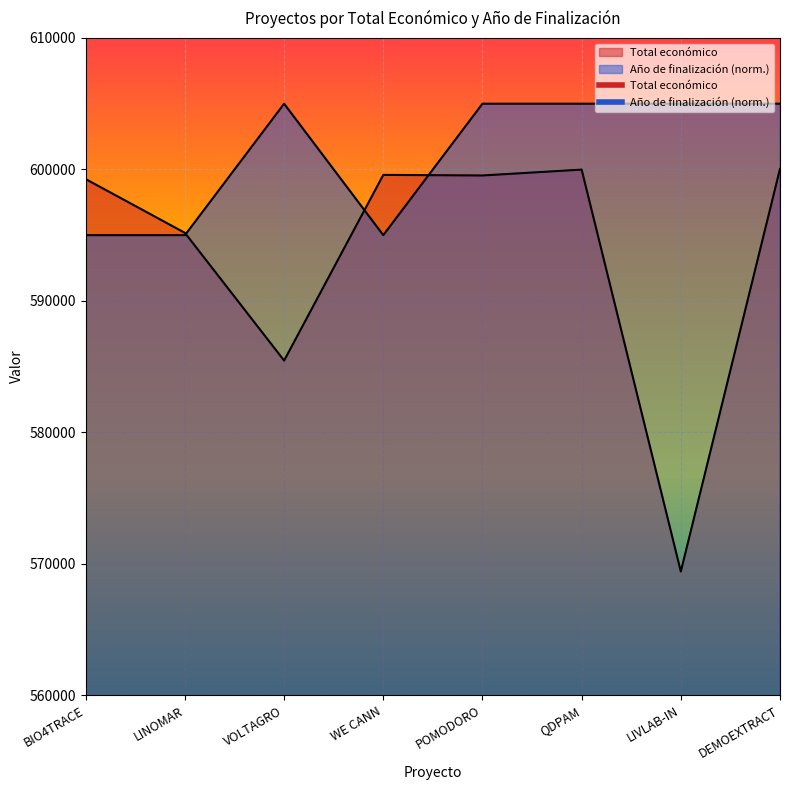

Between WE CANN and QDPAM, which series saw the biggest shift?

Año de finalización